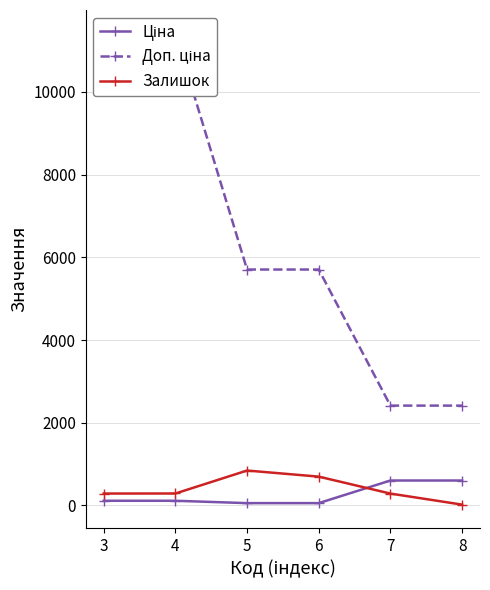

The value of Доп. ціна at 4 is 11410.0. True or false?

True